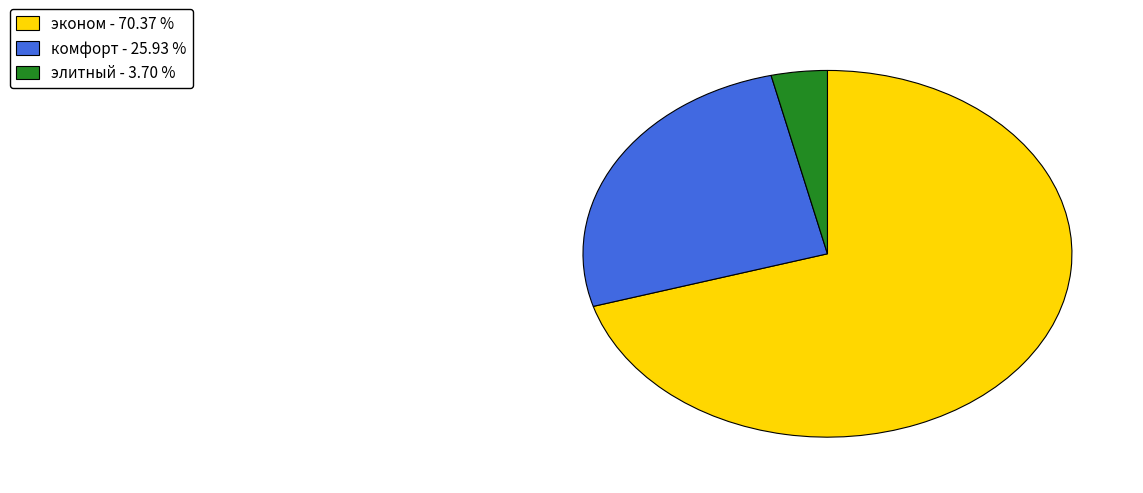

How many segments does this pie chart have?

3